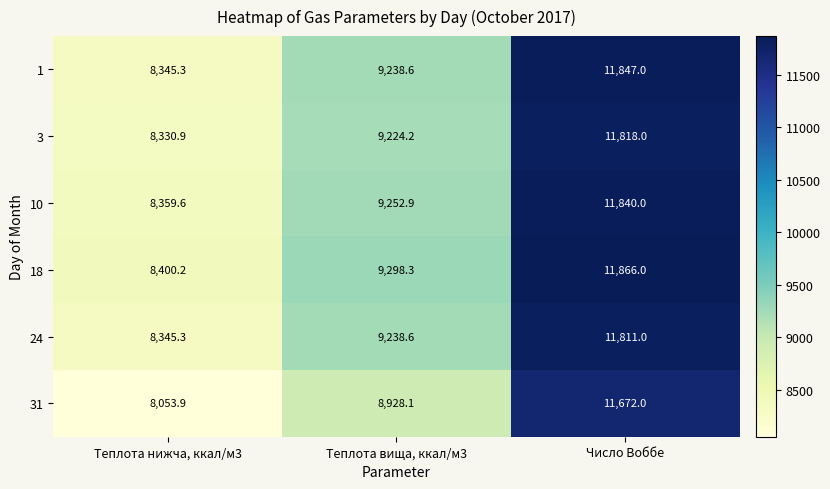

Which series has the widest spread of values?

31